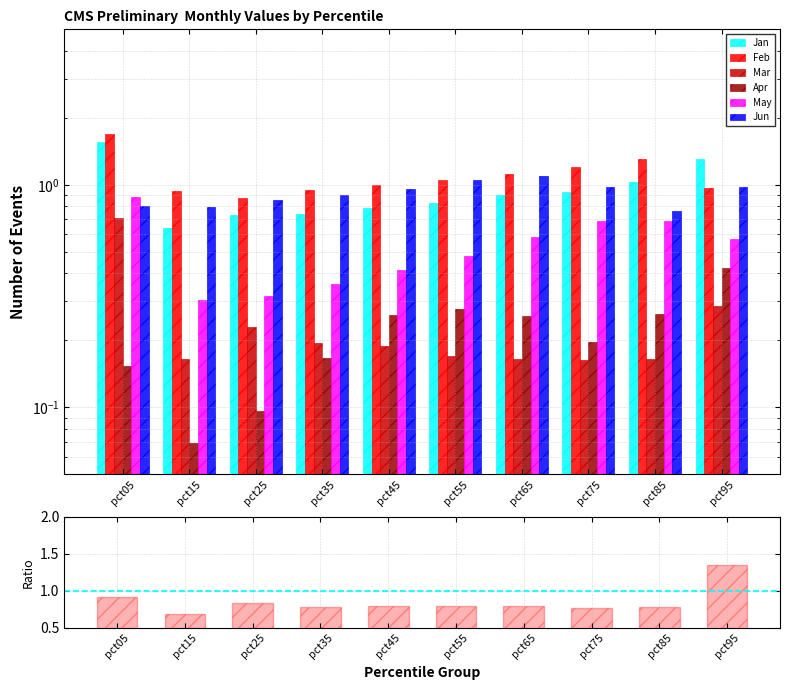

Reading right to left, extract all data points from this chart.

Jan: 1.3	1.0	0.9	0.9	0.8	0.8	0.7	0.7	0.6	1.6
Feb: 1.0	1.3	1.2	1.1	1.0	1.0	1.0	0.9	0.9	1.7
Mar: 0.3	0.2	0.2	0.2	0.2	0.2	0.2	0.2	0.2	0.7
Apr: 0.4	0.3	0.2	0.3	0.3	0.3	0.2	0.1	0.1	0.2
May: 0.6	0.7	0.7	0.6	0.5	0.4	0.4	0.3	0.3	0.9
Jun: 1.0	0.8	1.0	1.1	1.0	1.0	0.9	0.9	0.8	0.8